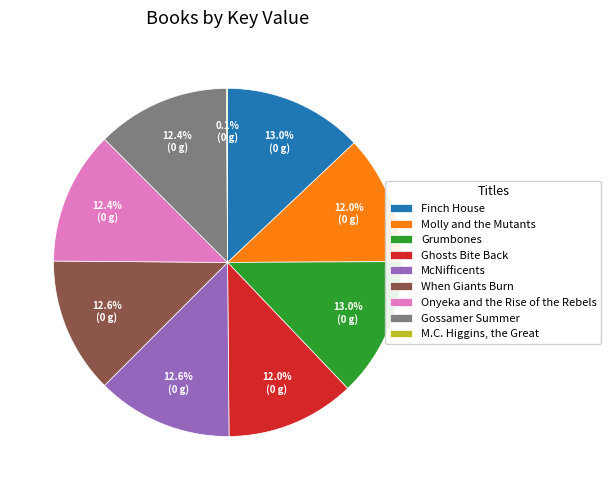

What portion of the pie excludes When Giants Burn?

87.4%